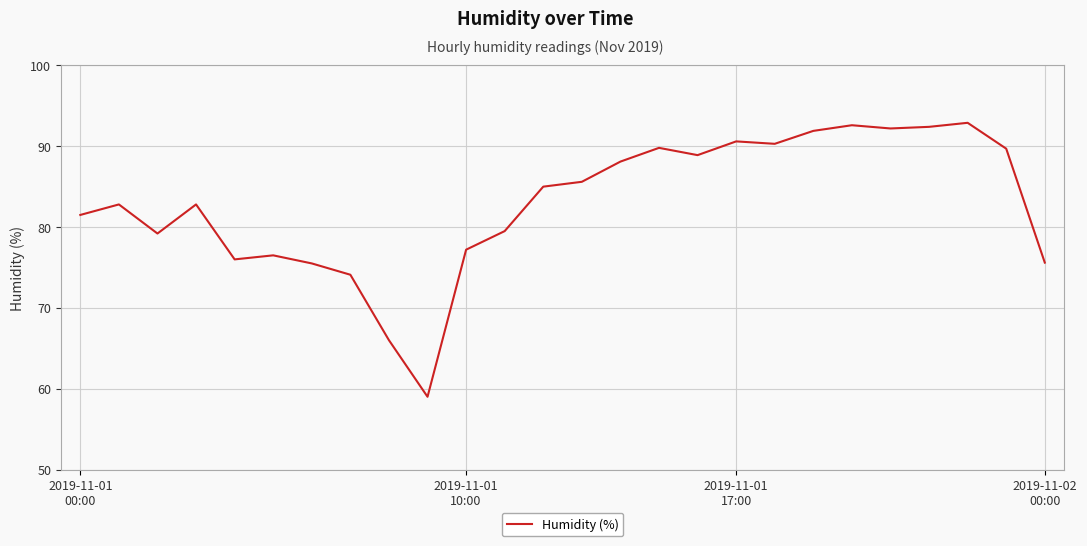

What is the maximum value shown in the chart?

92.9